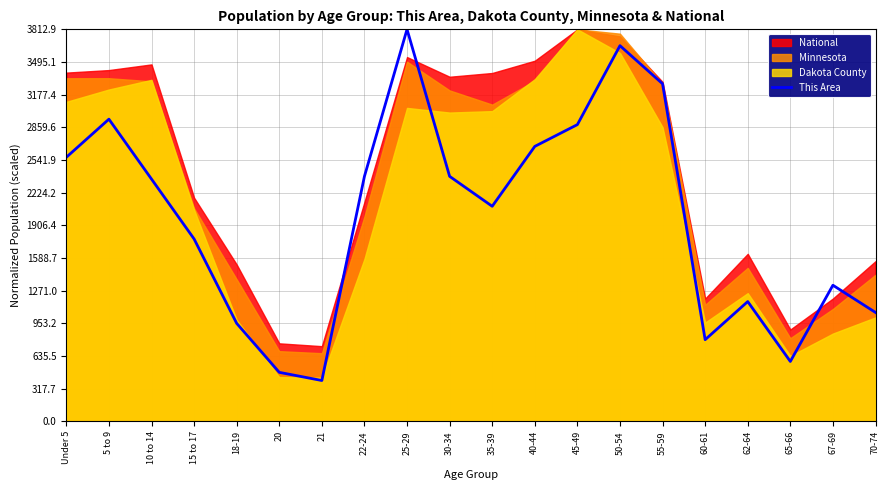

True or false: the data has more than 2 interior local peaks.

True